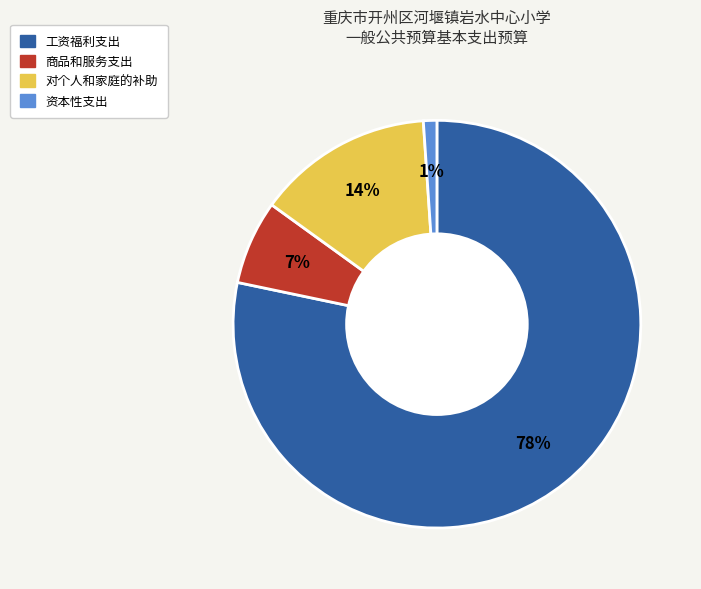

To the nearest percent, what portion does 对个人和家庭的补助 represent?

14%